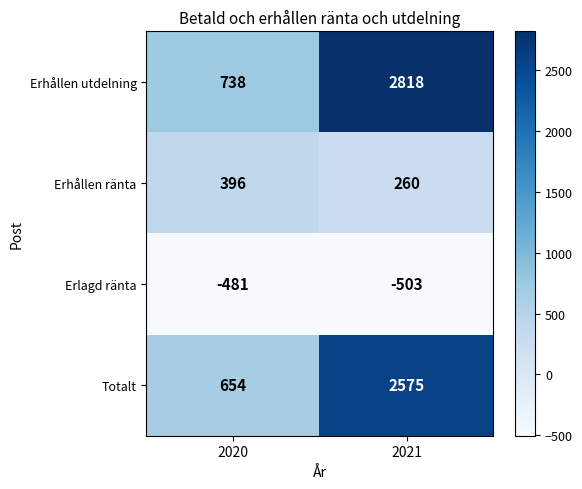

Is it true that Totalt equals 2575 at 2021?

True